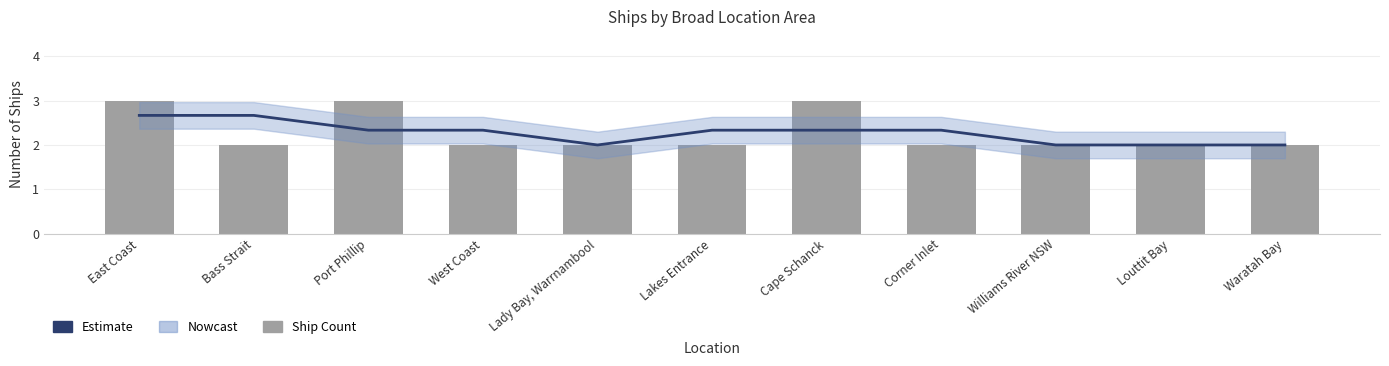

The Ship Count series shows 2.0 at Waratah Bay. True or false?

True